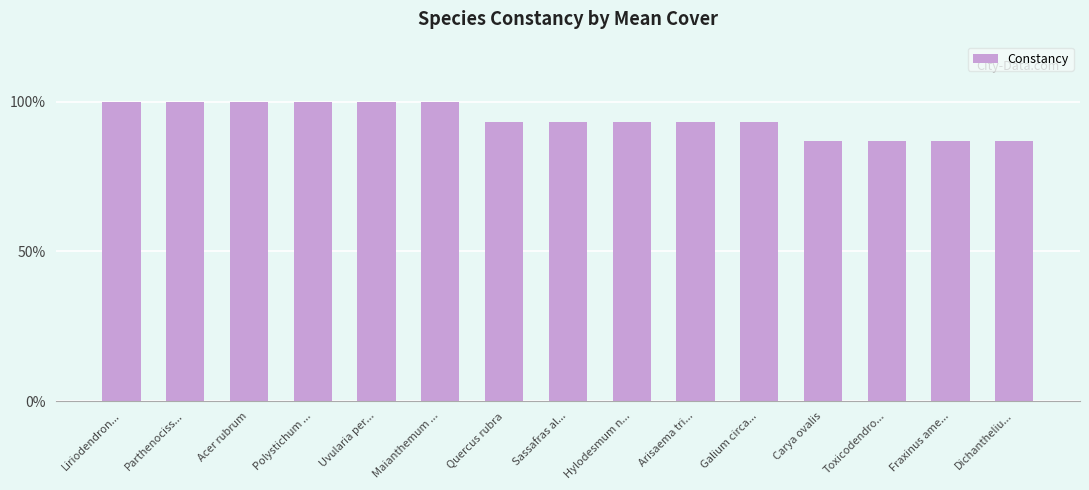

What is the maximum value shown in the chart?

100.0